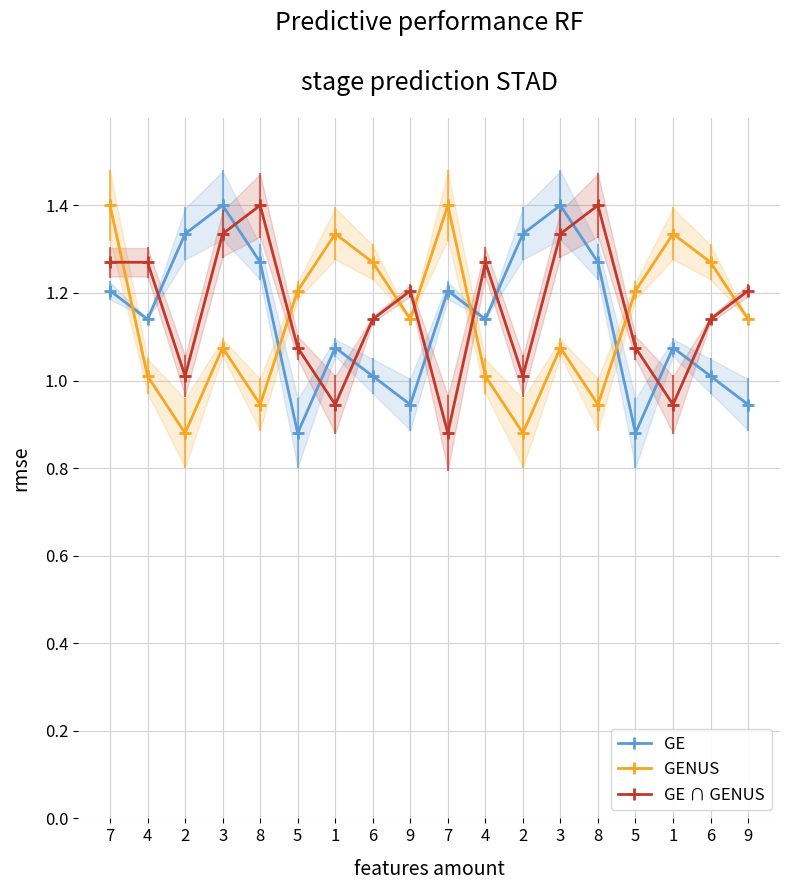

What are all the series names shown in the legend?

GE, GENUS, GE ∩ GENUS